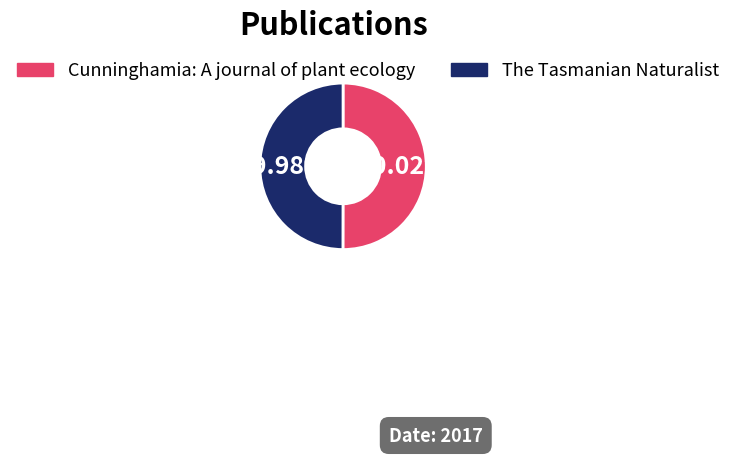

To the nearest percent, what portion does Cunninghamia: A journal of plant ecology represent?

50%